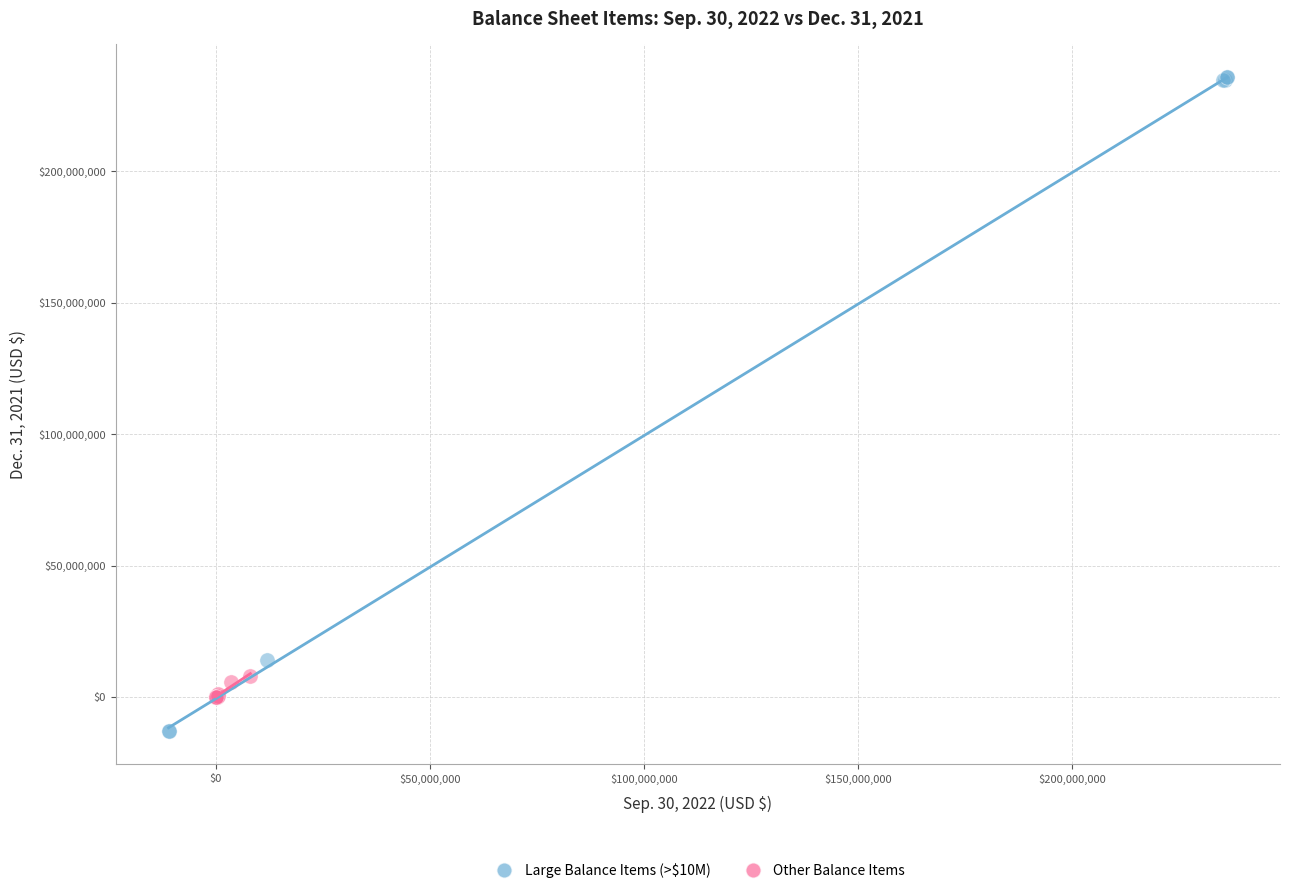

Which series reaches the maximum Y coordinate?

Large Balance Items (>$10M)